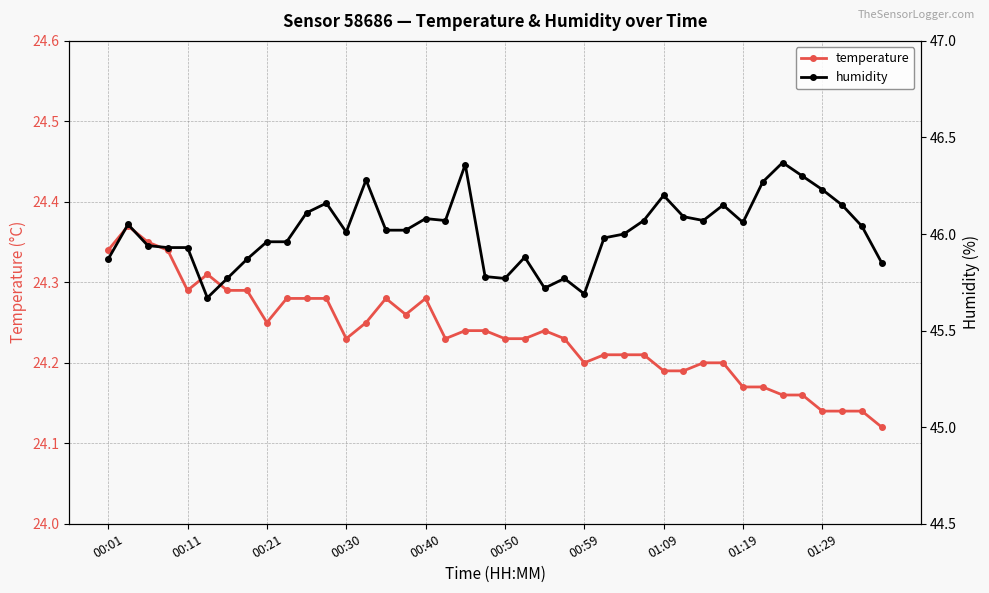

What are all the series names shown in the legend?

temperature, humidity